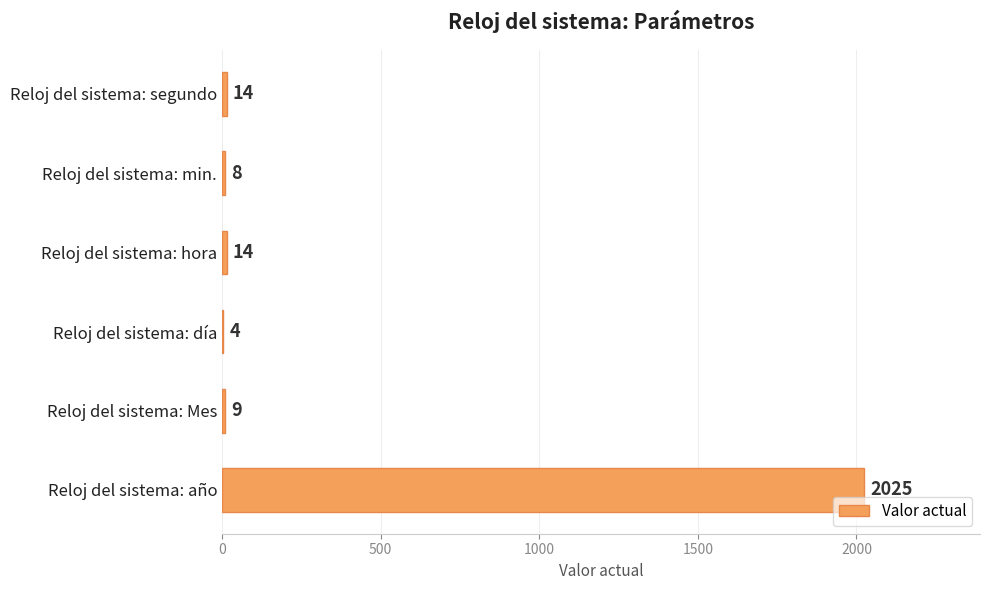

Is it true that the value at Reloj del sistema: día is 4?

True